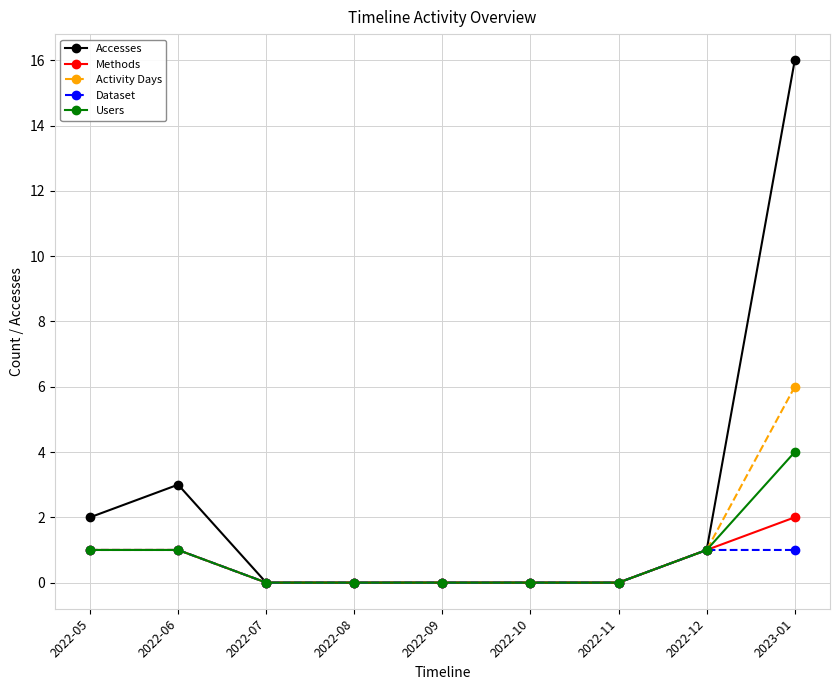

At which category is the sum across all series the highest?

2023-01